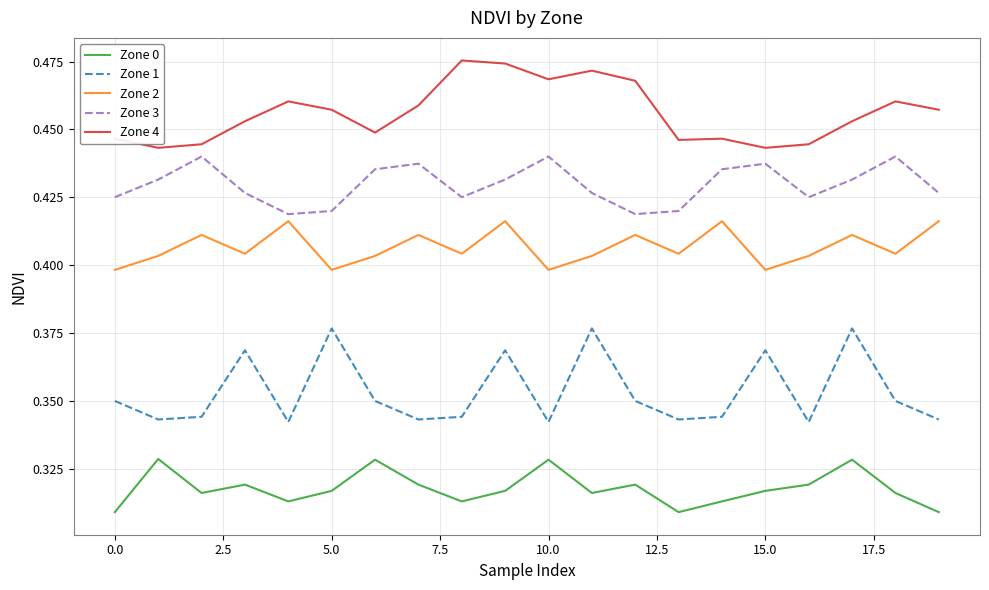

Which series has the largest total across all categories?

Zone 4